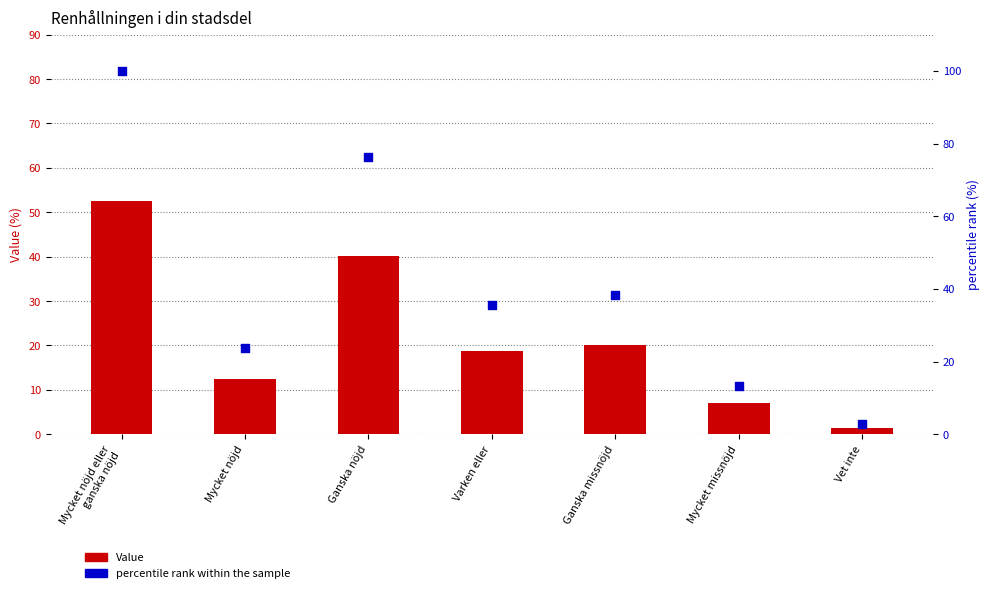

Which series reaches the maximum Y coordinate?

percentile rank within the sample